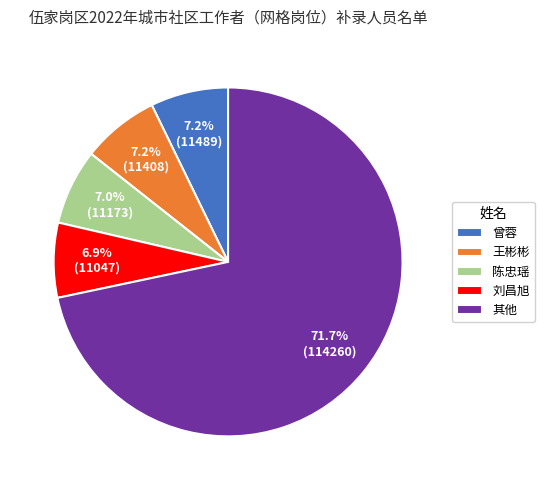

The 刘昌旭 slice represents 7% of the pie. True or false?

True